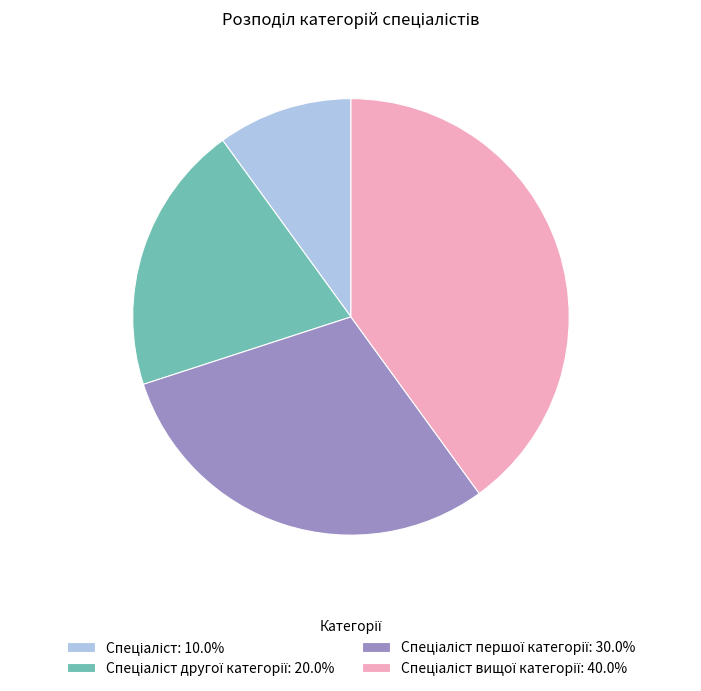

Is there a majority slice in this chart?

No